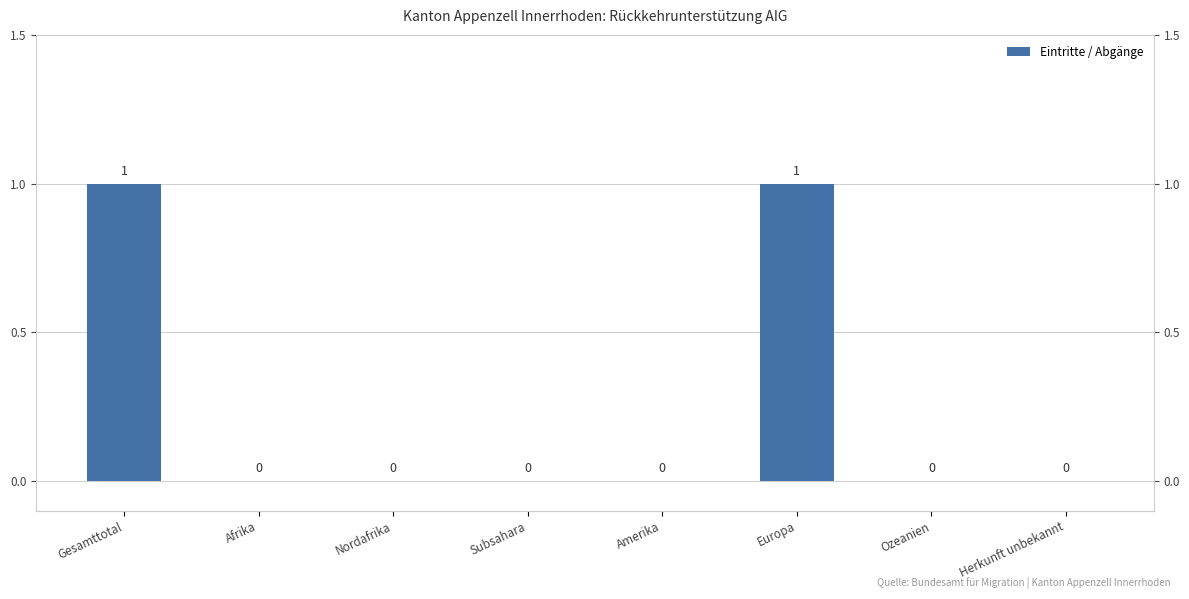

Reading left to right, what are all the values shown in this chart?

1	0	0	0	0	1	0	0